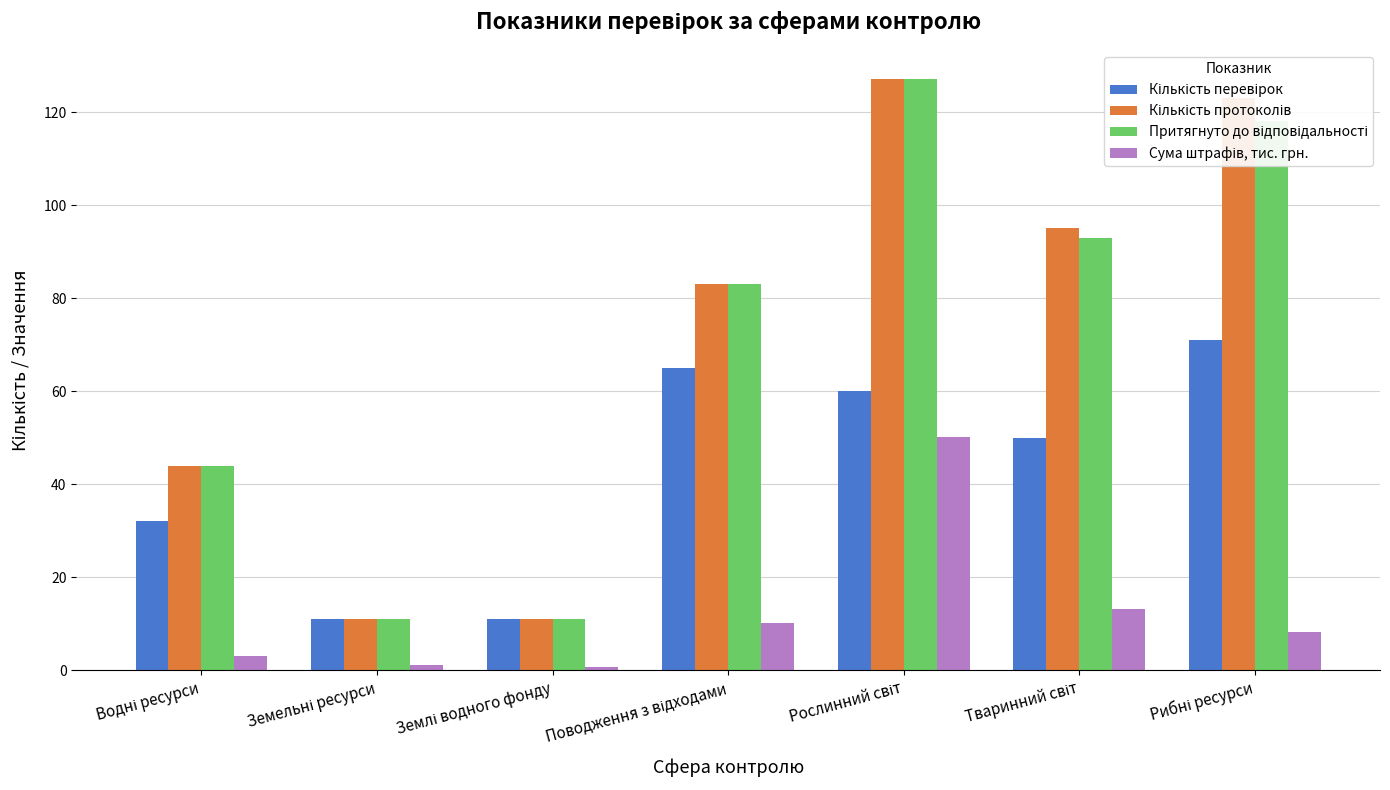

What is the maximum value shown in the chart?

127.0